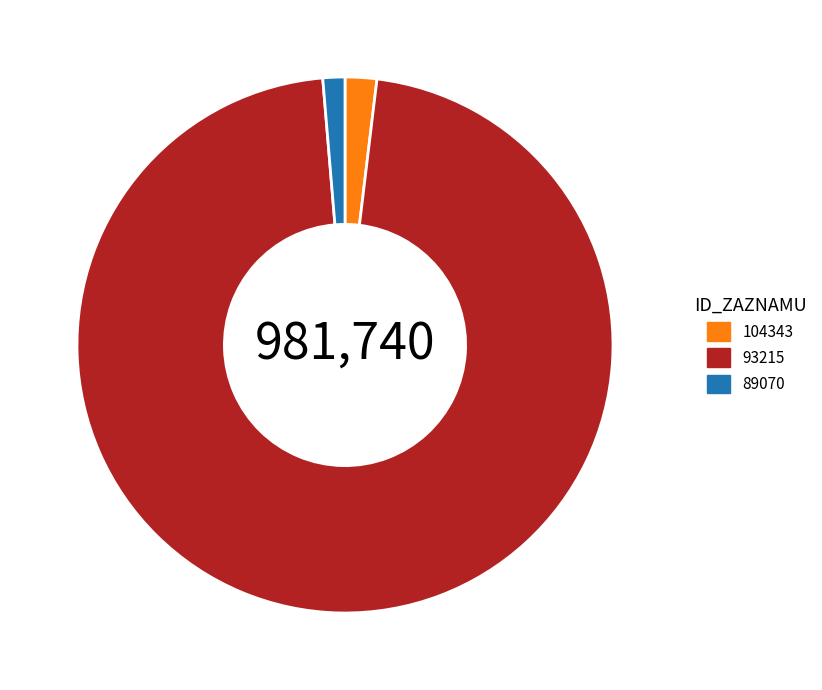

What is the ratio of the value at 93215 to the value at 89070?

73.0